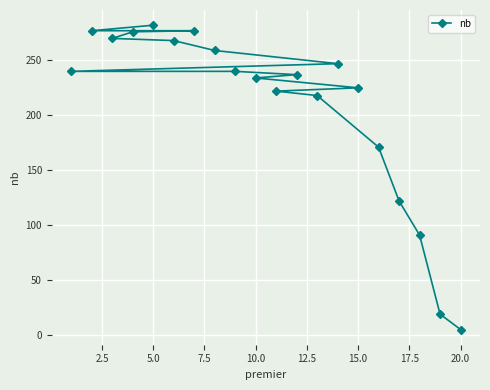

At which category does the chart reach its minimum across all series?

20.0